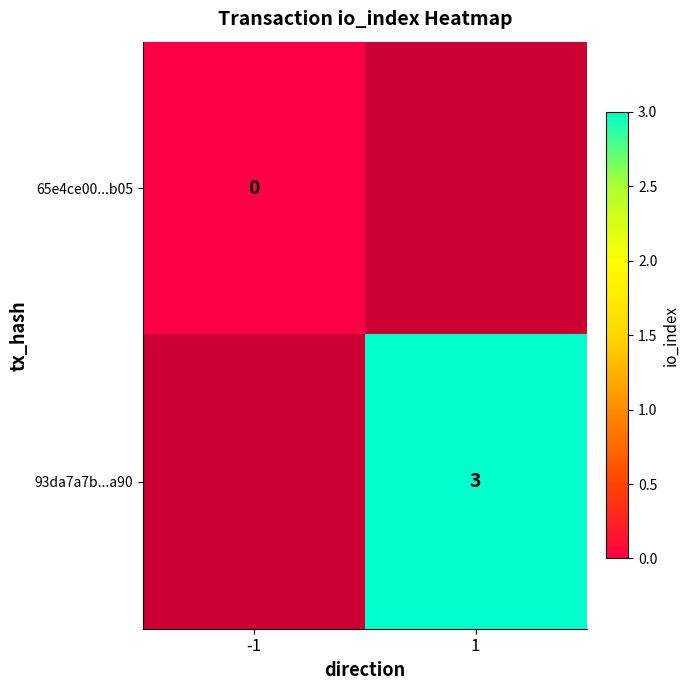

Is the value of 65e4ce00...b05 at -1 greater than the value of 93da7a7b...a90 at 1?

No